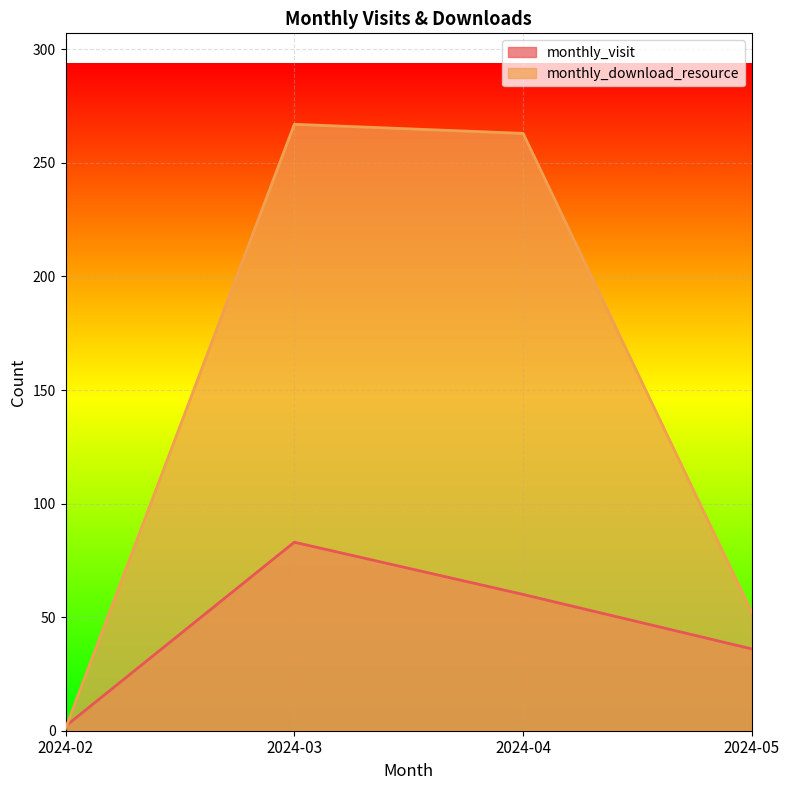

How many values in the monthly_download_resource series exceed 263?

1